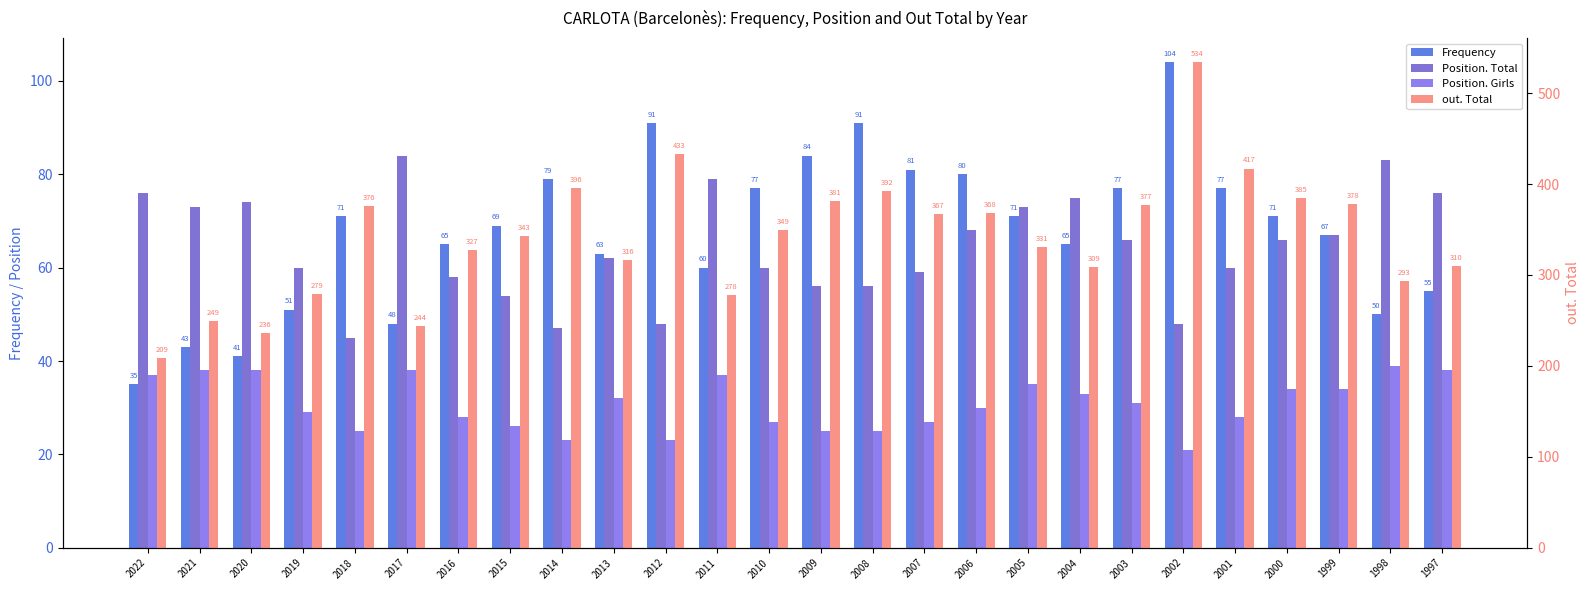

Where does the Frequency series first go above 71?

2014